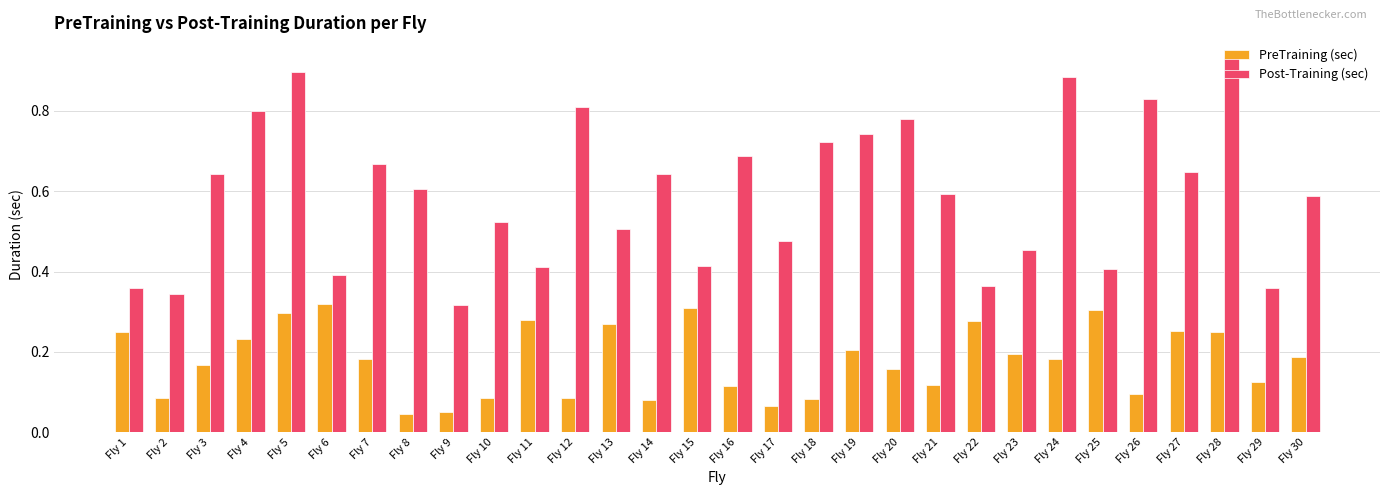

How many series are shown in this chart?

2